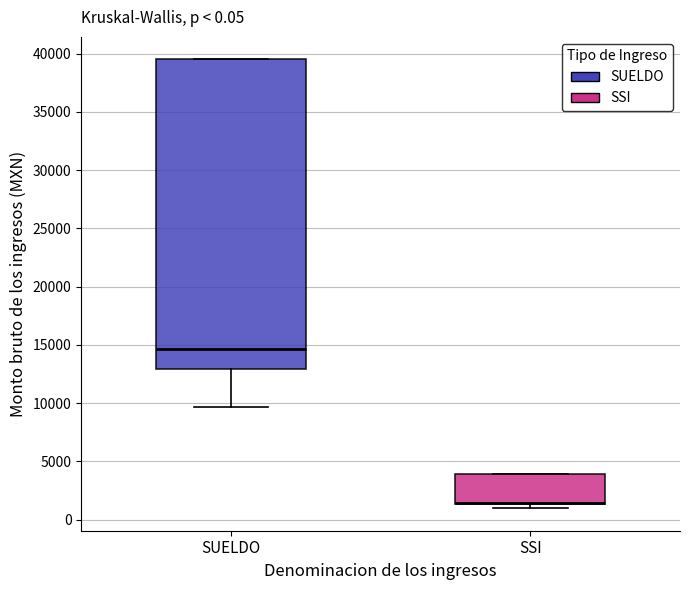

Comparing the boxes themselves (not the whiskers), which one is the tallest?

SUELDO